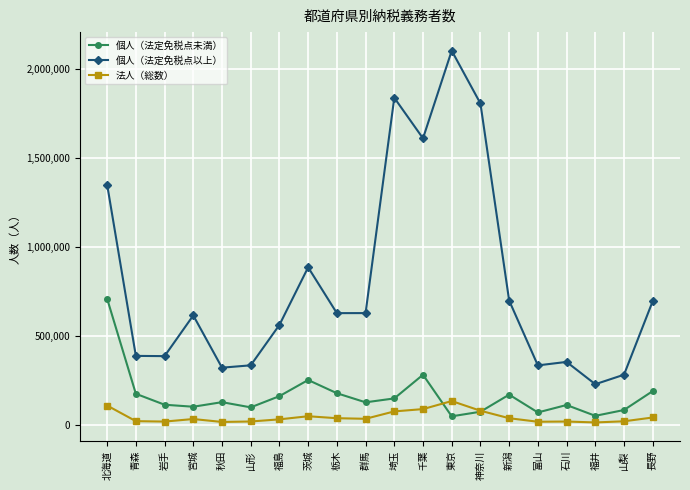

Which series changed the most between 山形 and 茨城?

個人（法定免税点以上）